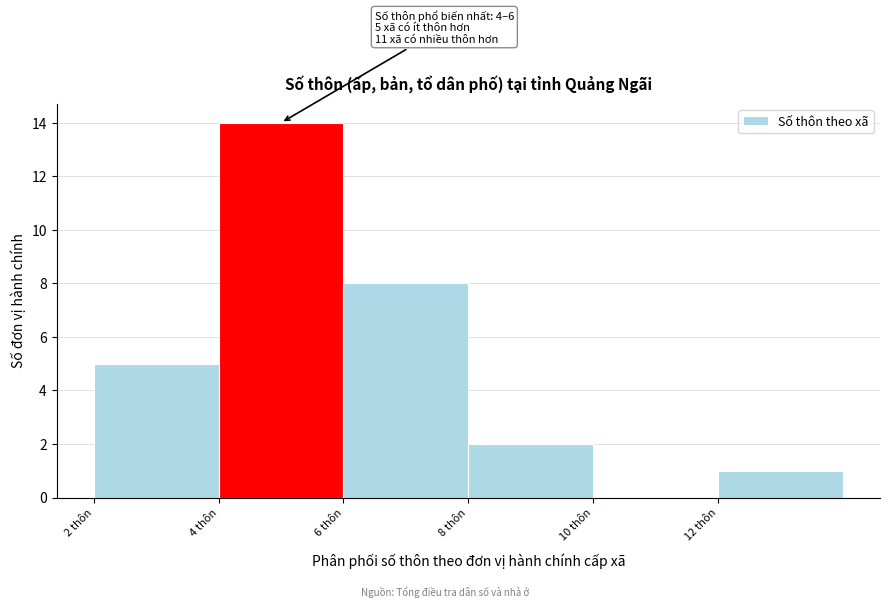

Over which range of the x-axis is the bar tallest?

4 to 6